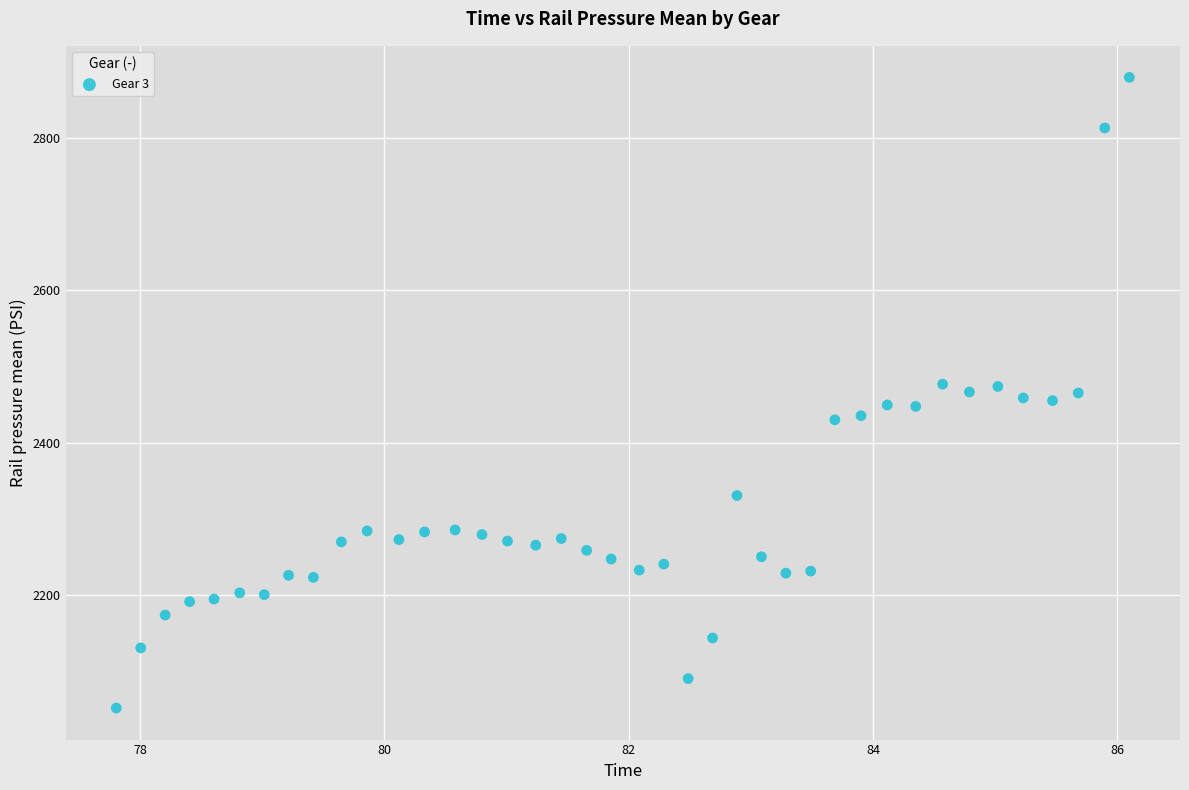

What is the range of X values (max minus min)?

8.3